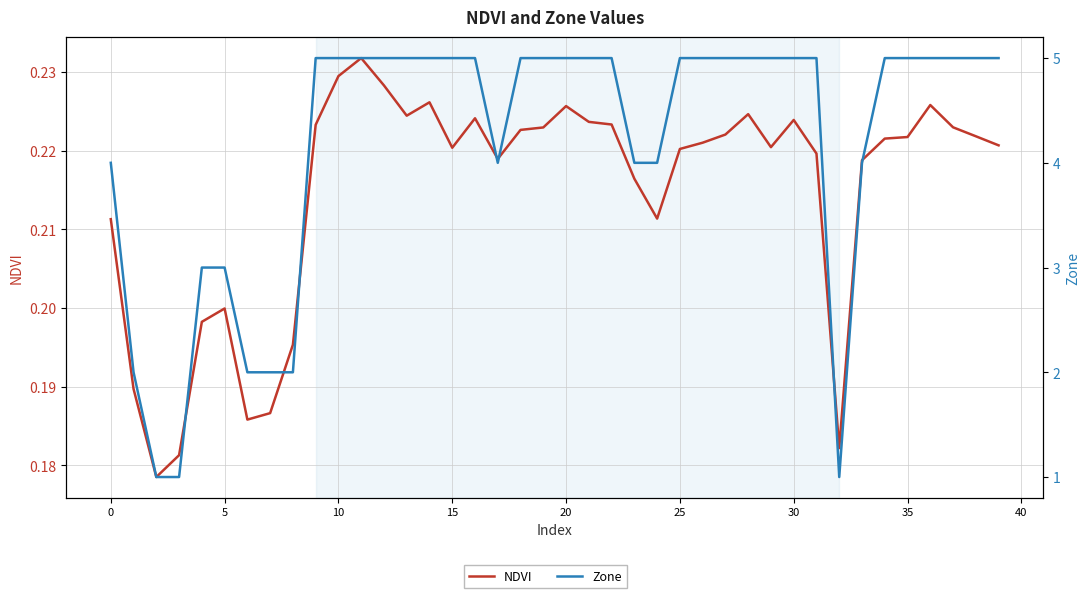

What value does the Zone series have at 26?

5.0